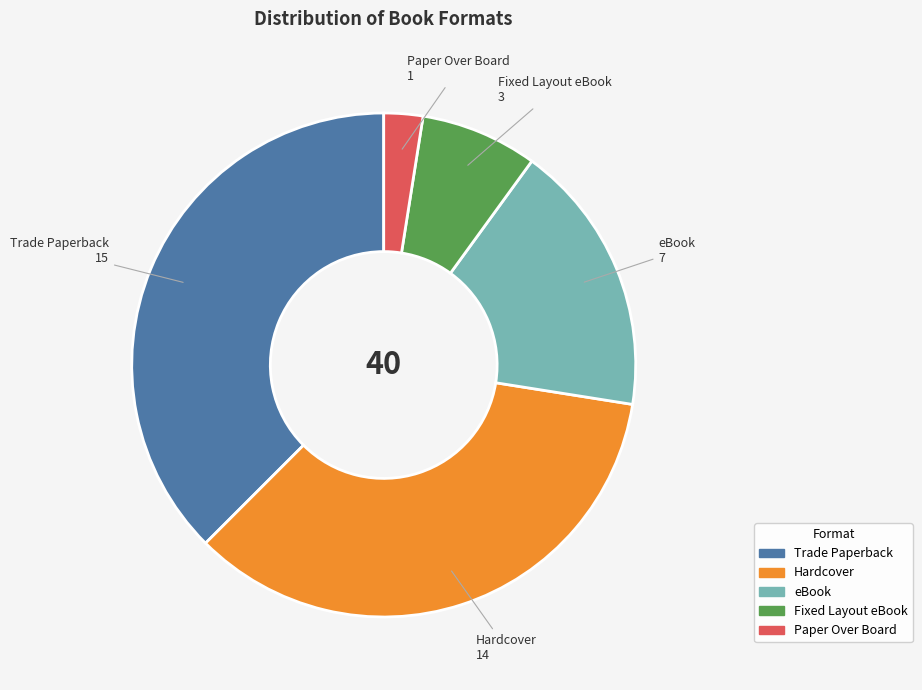

Is there a majority slice in this chart?

No